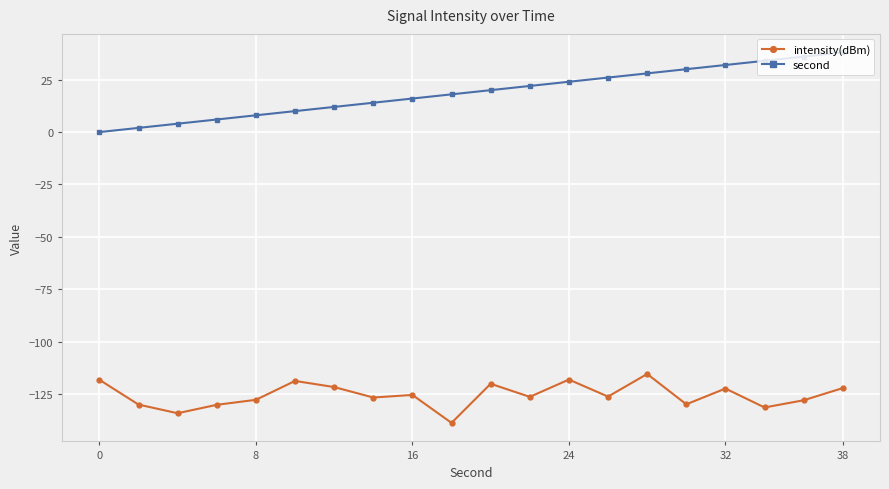

What is the minimum value shown in the chart?

-138.7